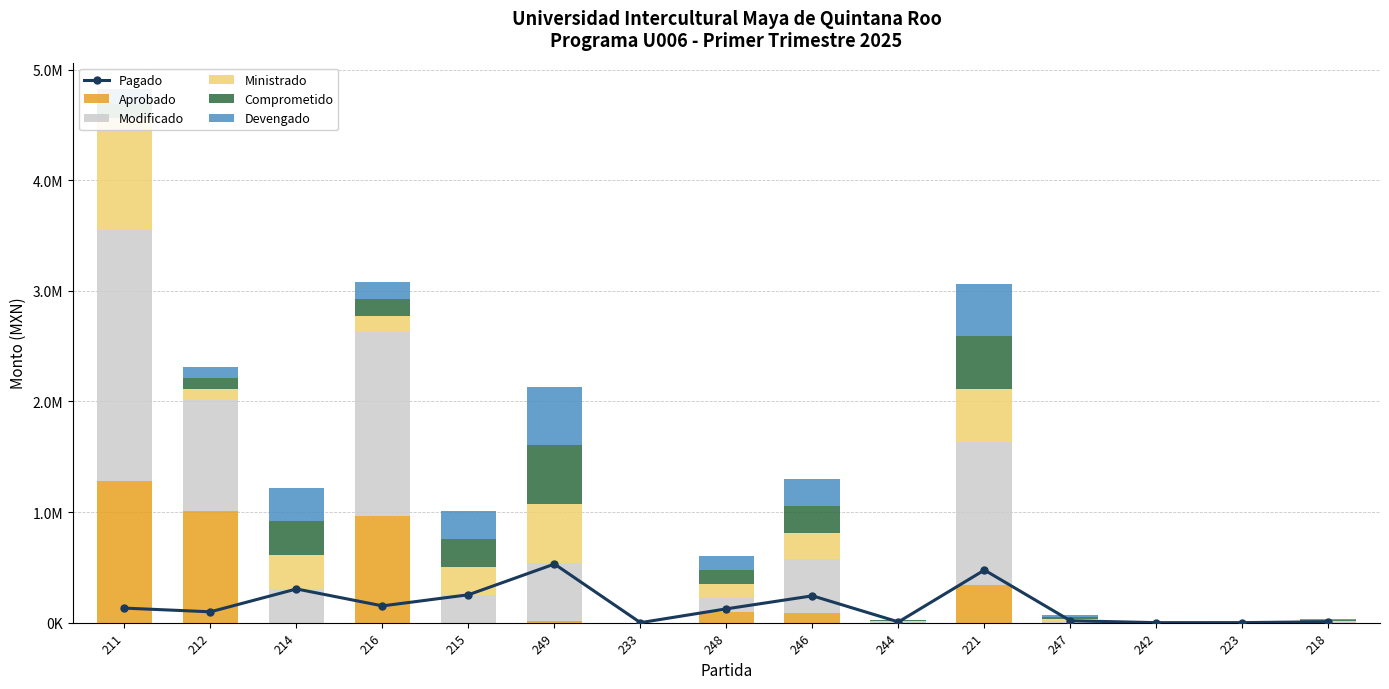

At how many categories does at least one series exceed 726434?

4